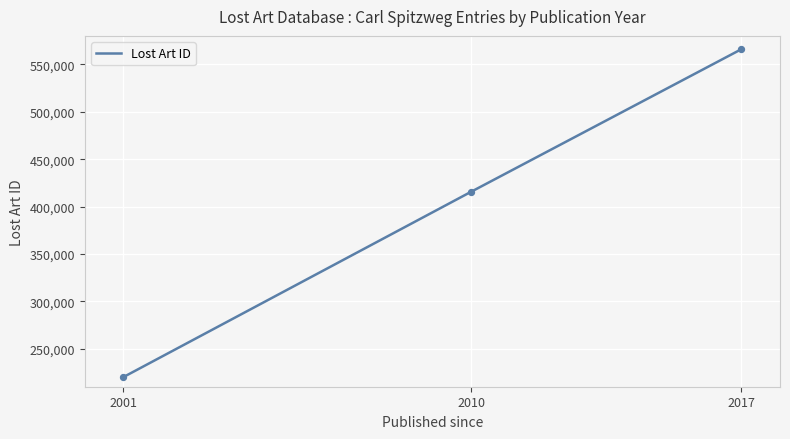

Between 2010 and 2001, which is larger?

2010